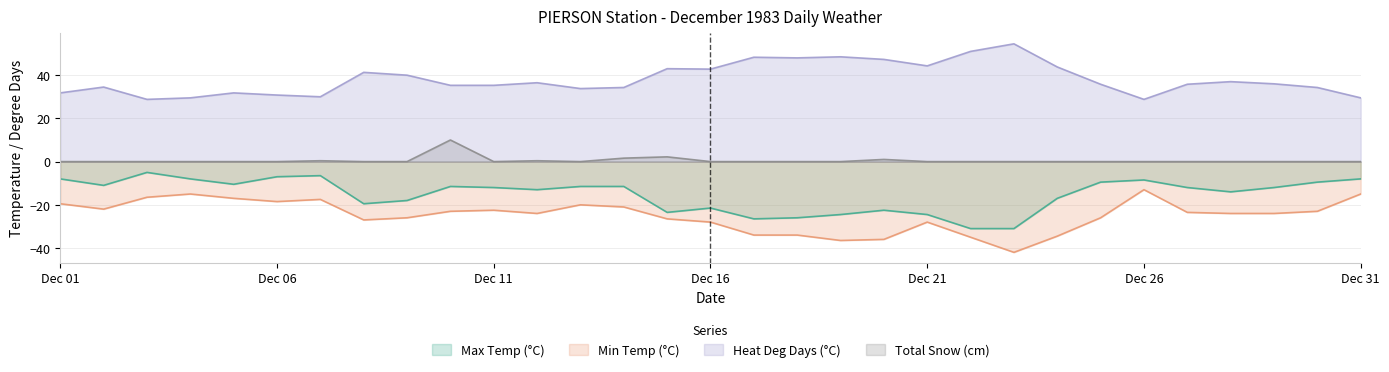

Between 1983-12-23 and 1983-12-30, which series saw the biggest shift?

Max Temp (°C)